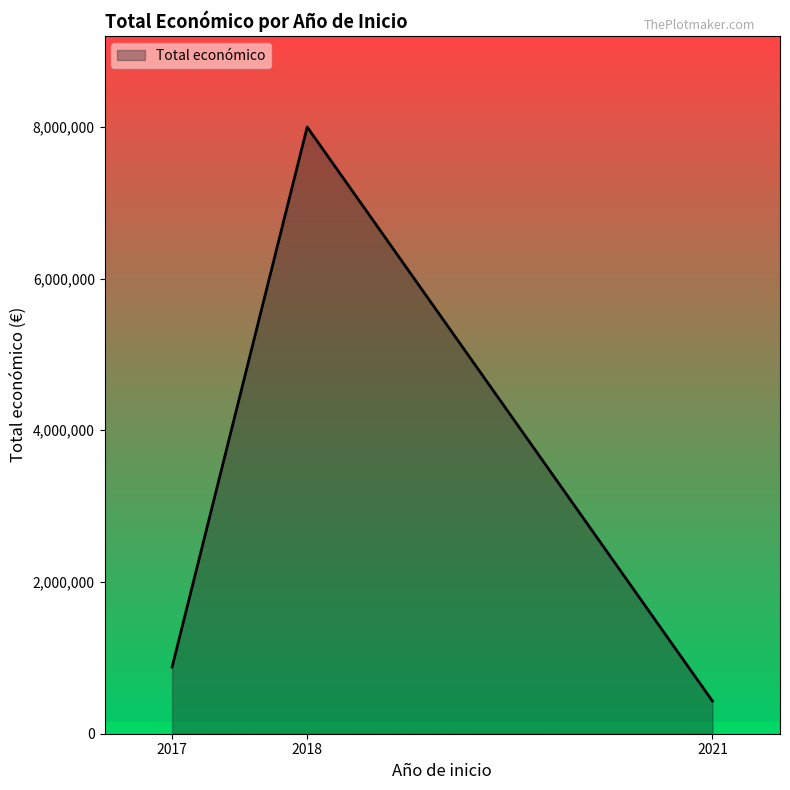

What is the change in value from 2018 to 2021?

-7566729